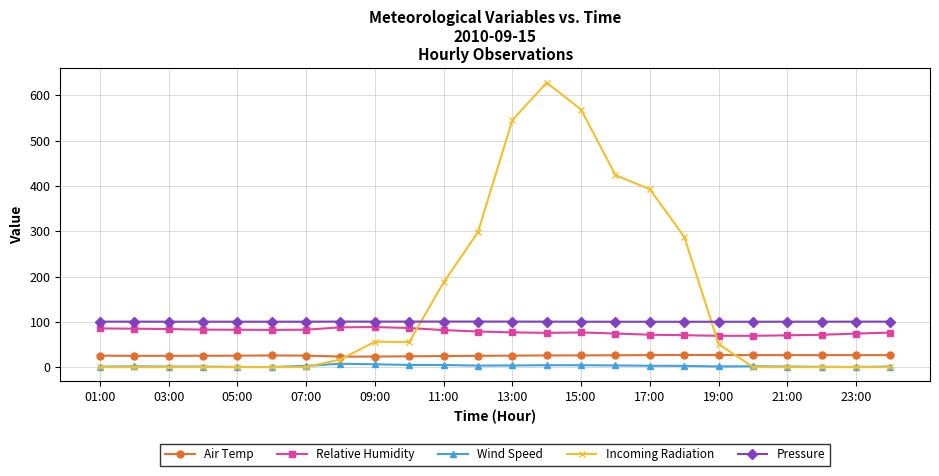

List the series in order of their overall mean, lowest first.

Wind Speed, Air Temp, Relative Humidity, Pressure, Incoming Radiation